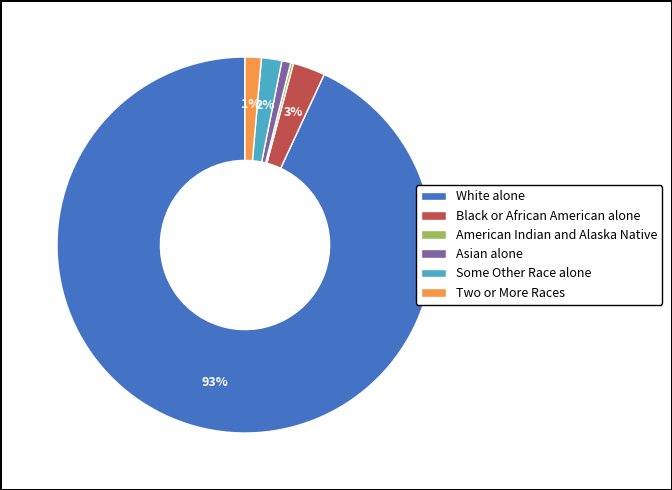

To the nearest percent, what is the combined percentage of Two or More Races and White alone?

94%